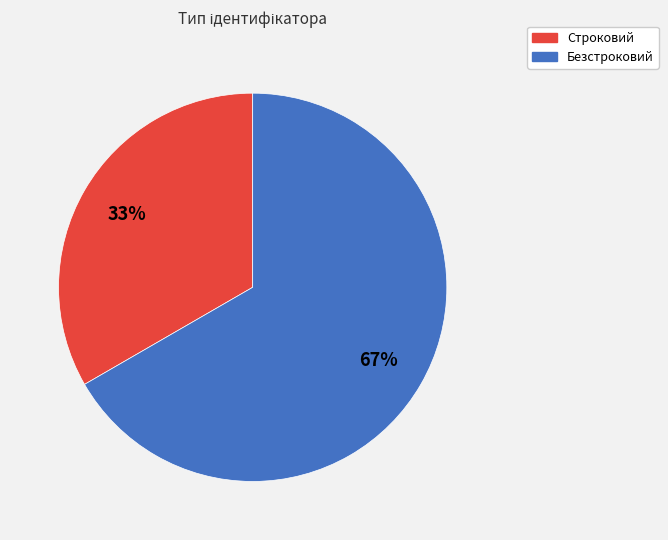

Combined, do Безстроковий and Строковий account for over 50%?

Yes